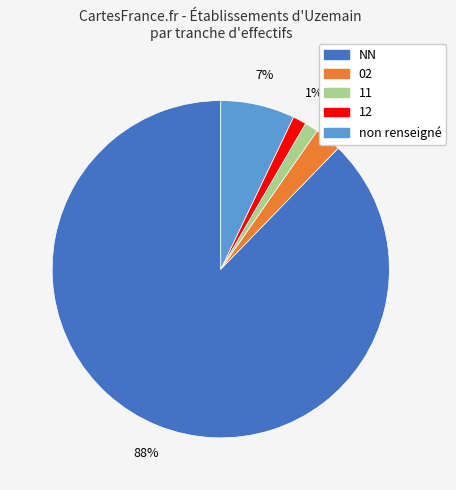

To the nearest percent, what is the average slice percentage?

20%